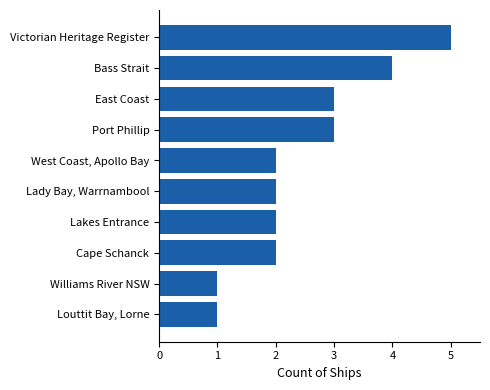

Count the values in the range 2 to 3.

6